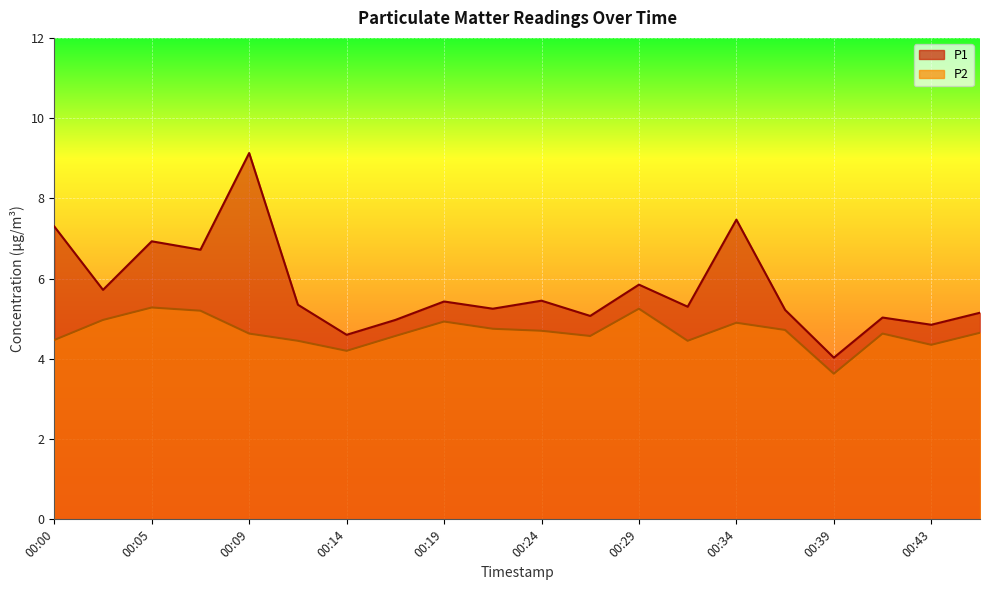

At 00:02, list the series in order from largest to smallest.

P1, P2